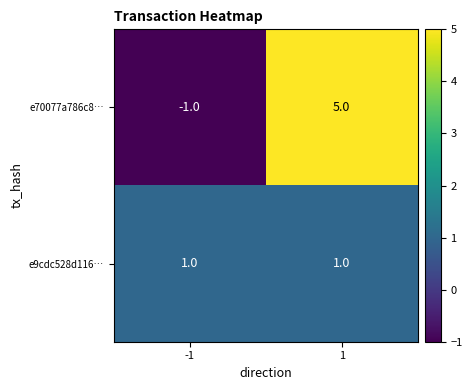

What is the sum of all e70077a786c8… values?

4